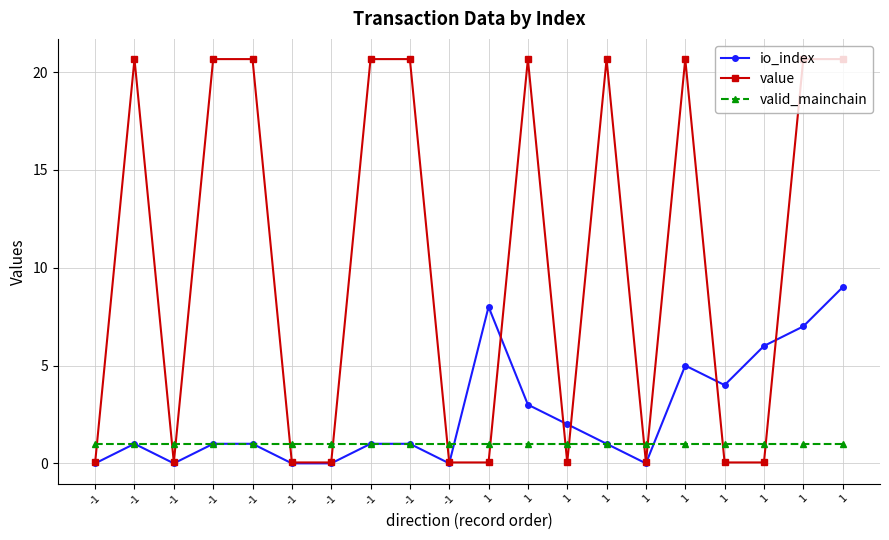

What is the average value of the valid_mainchain series?

1.0